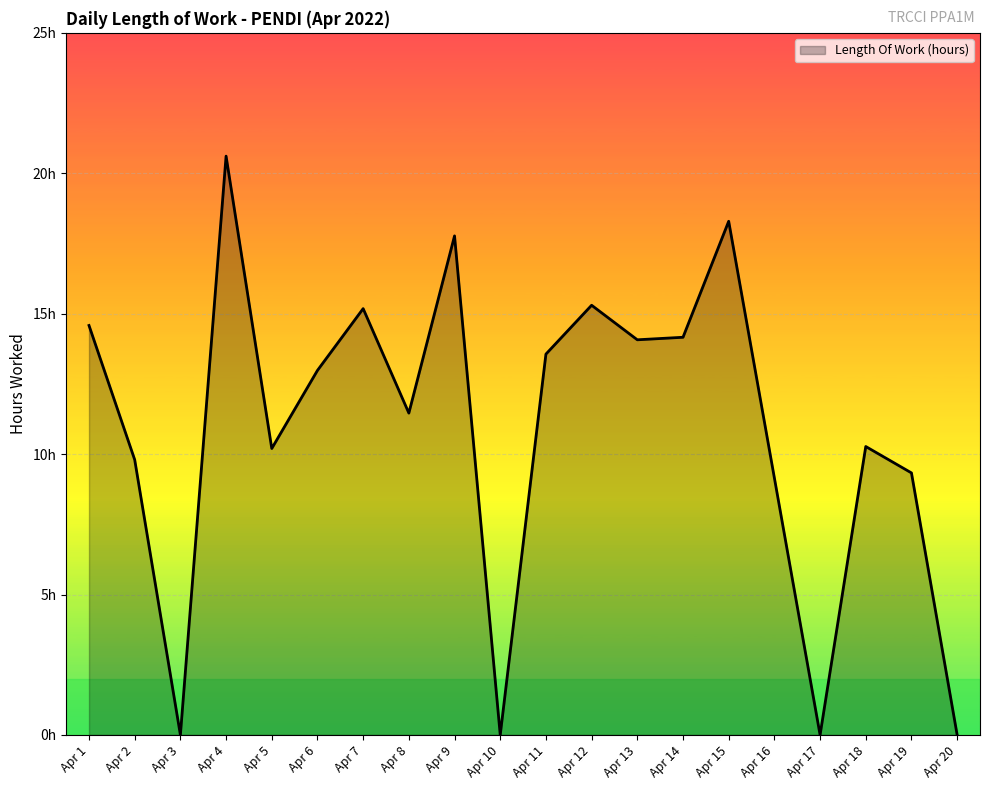

Between Apr 9 and Apr 13, which is larger?

Apr 9